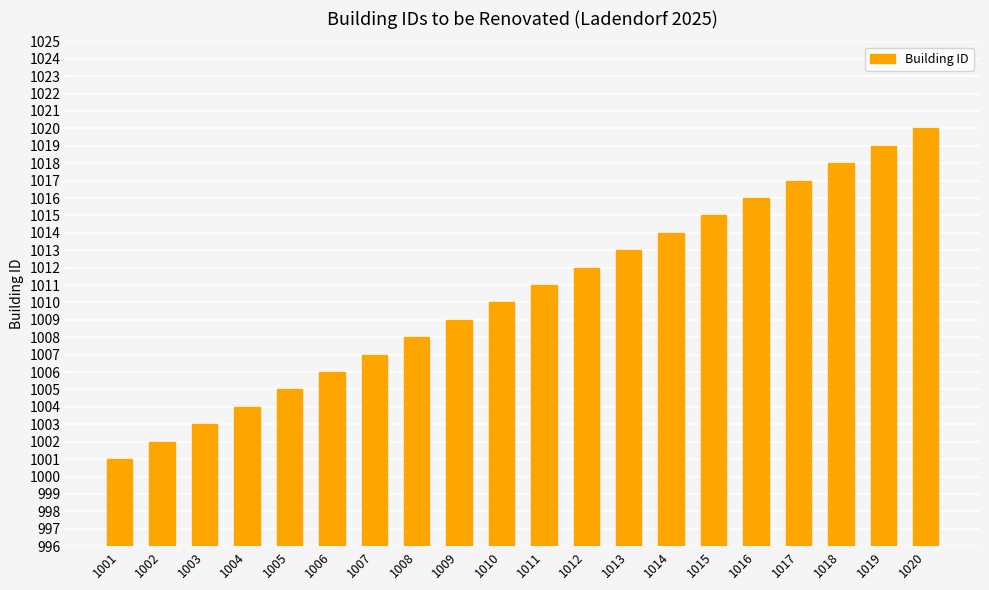

Where is the data nearest to the value 1010?

1010